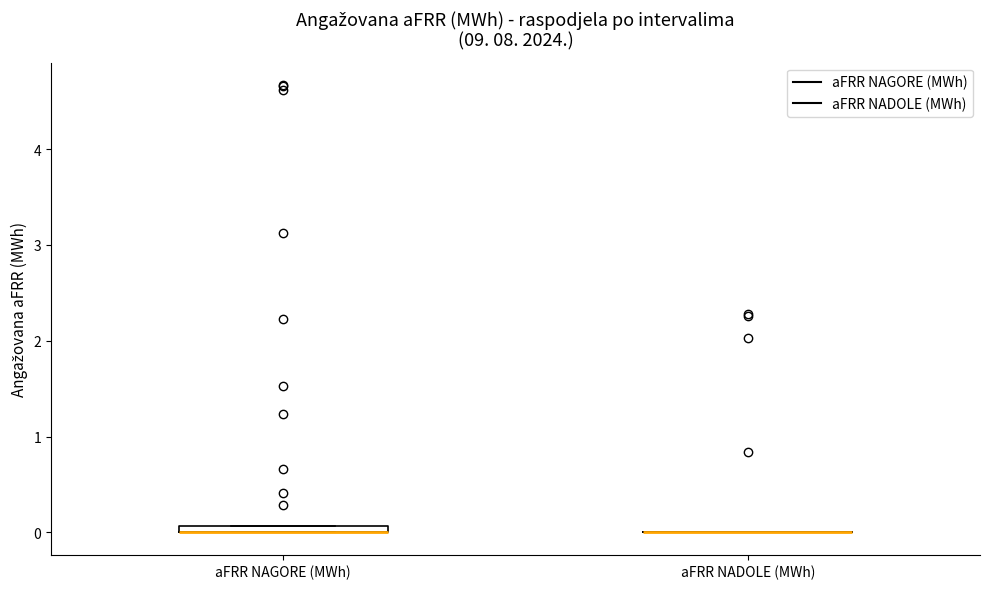

Where is the upper edge of the box for aFRR NAGORE (MWh) on the y-axis? The values are not printed on the chart, so give them approximately, as read against the axis.

0.1